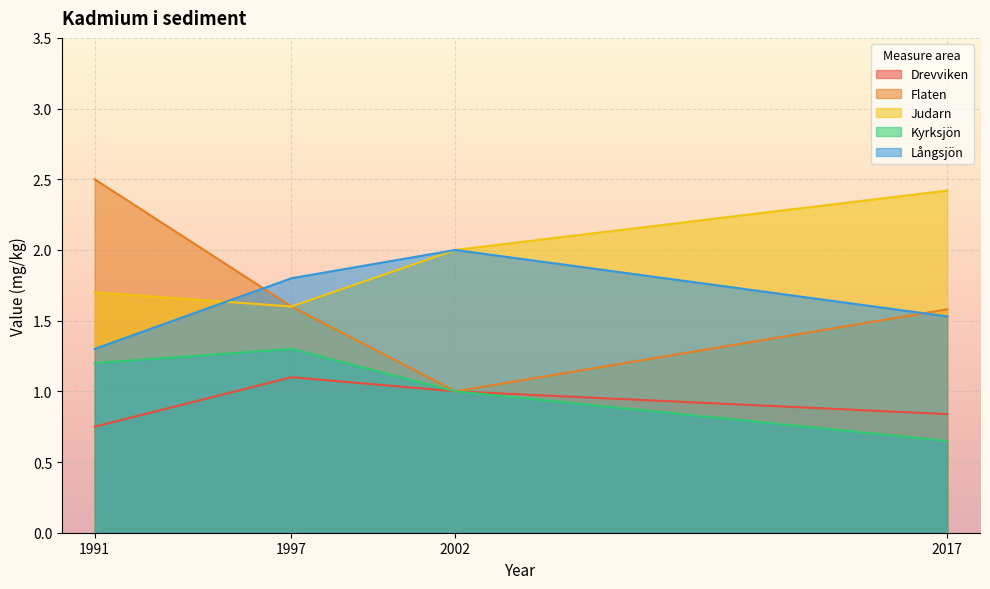

What is the spread (max minus min) of values at 1991?

1.8